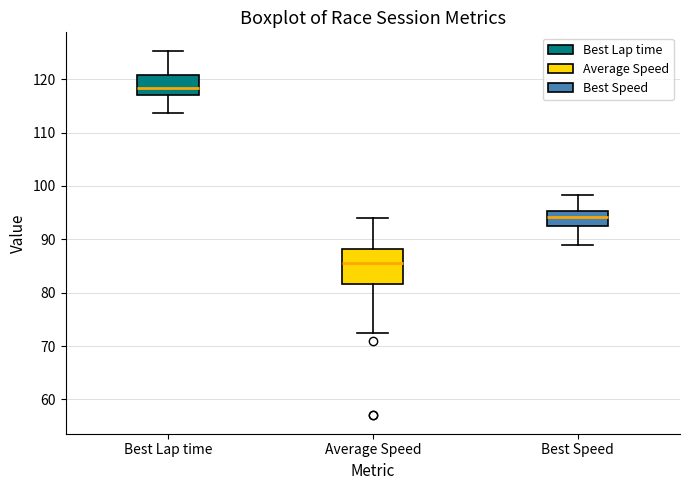

Which box's median line is the highest?

Best Lap time